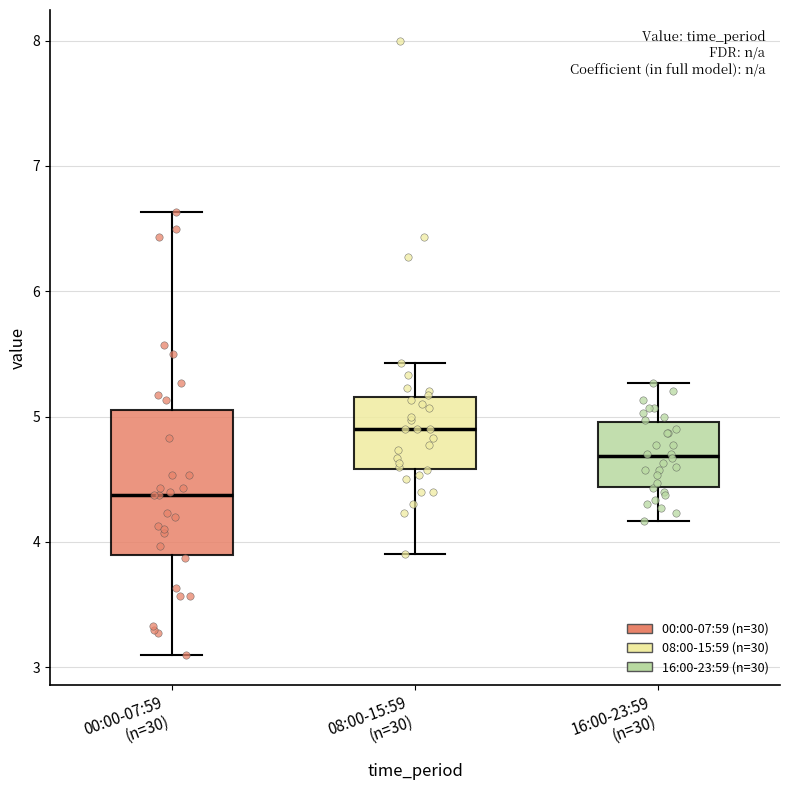

Which box is the tallest, from its lower edge to its upper edge?

00:00-07:59 (n=30)